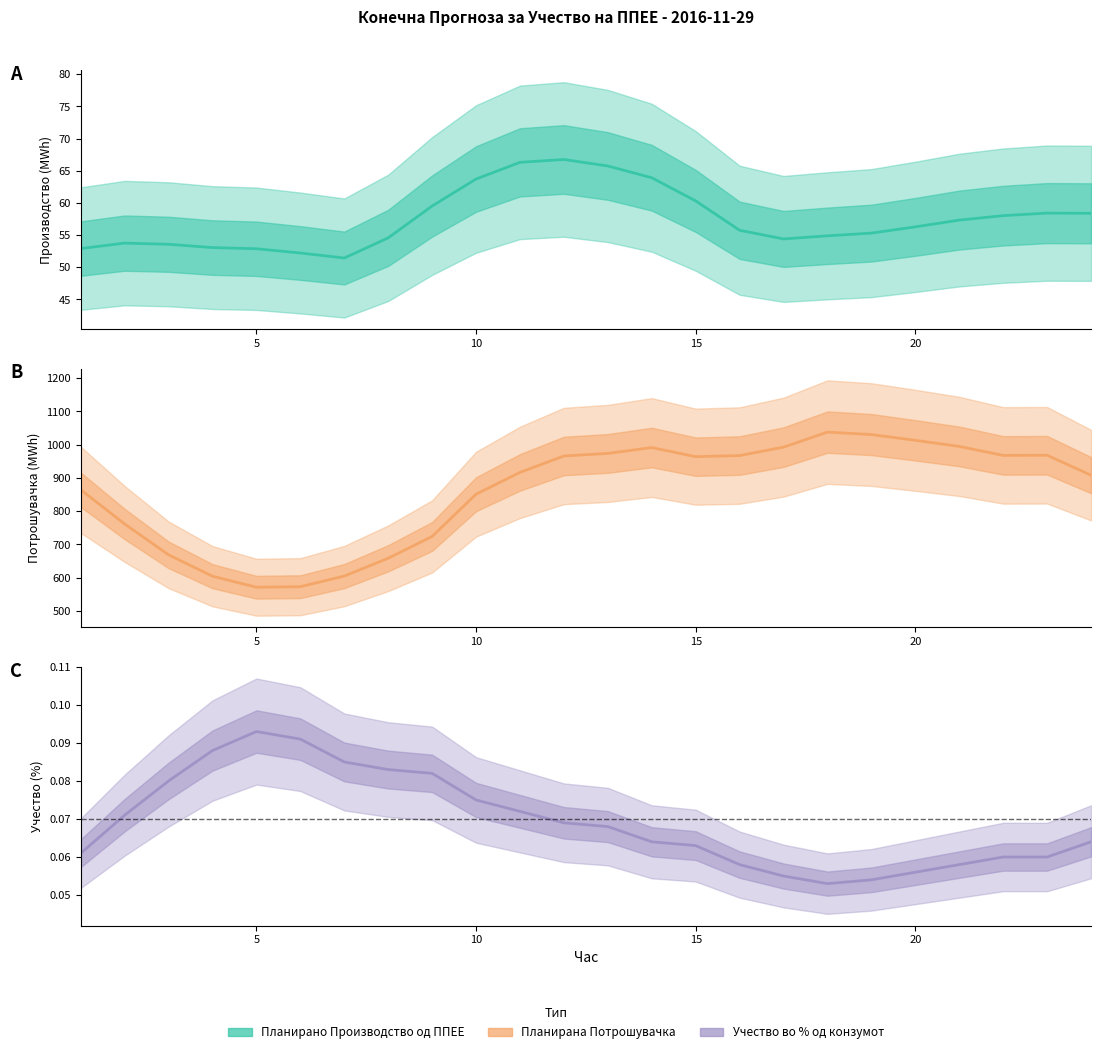

True or false: Планирана Потрошувачка has a value of 289.8 at 11.

False